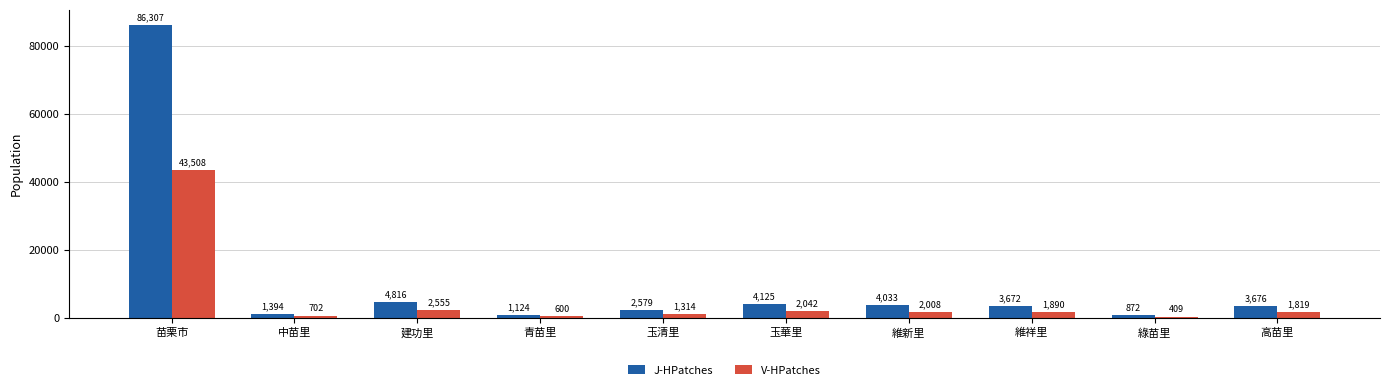

What are all the series names shown in the legend?

J-HPatches, V-HPatches